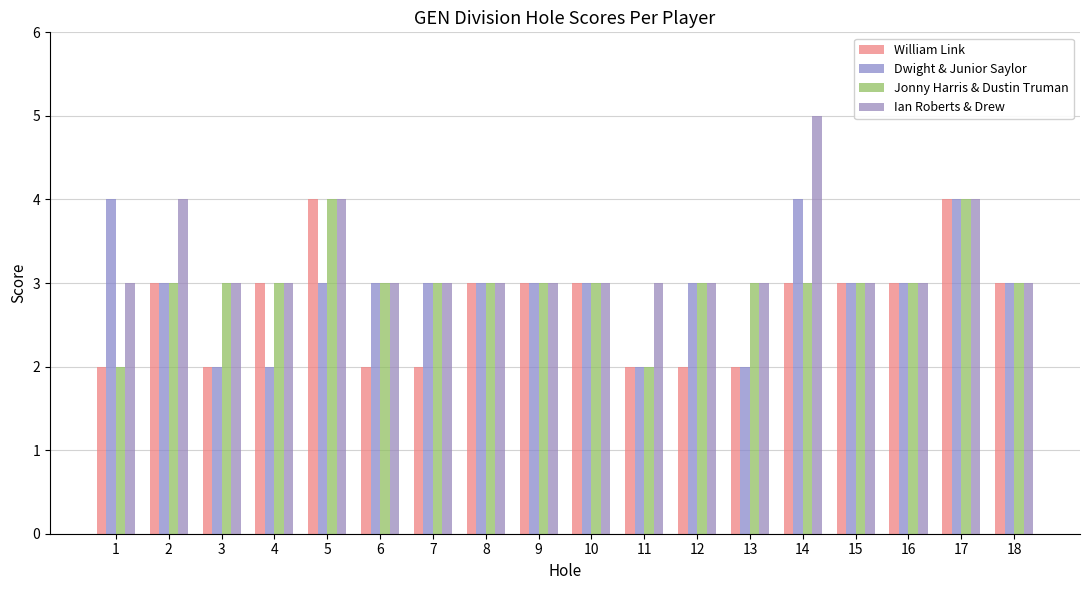

How many William Link values are between 2 and 3?

16